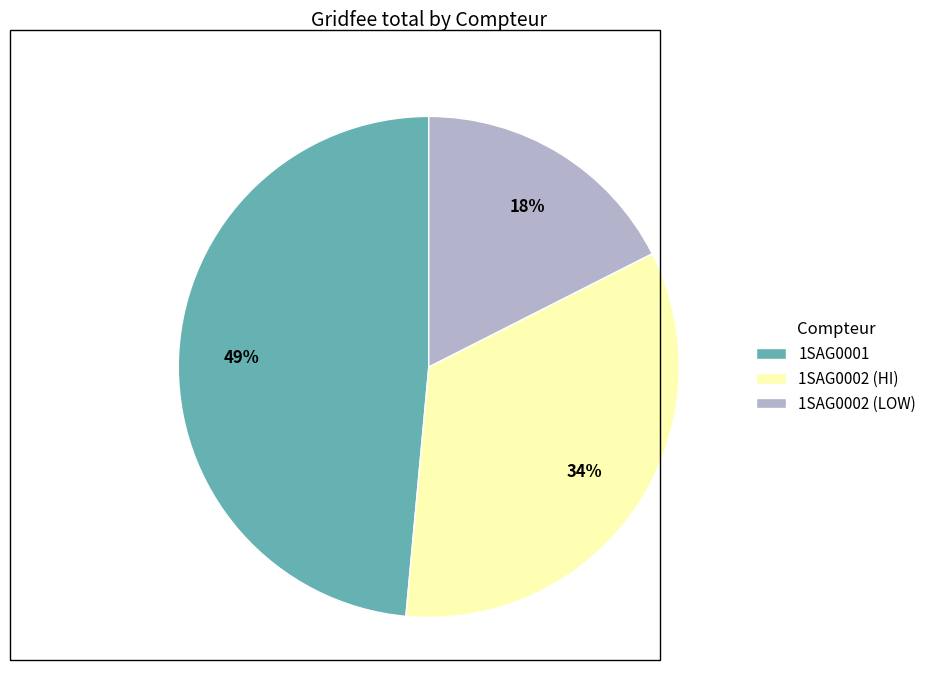

Combined, do 1SAG0002 (LOW) and 1SAG0002 (HI) account for over 50%?

Yes